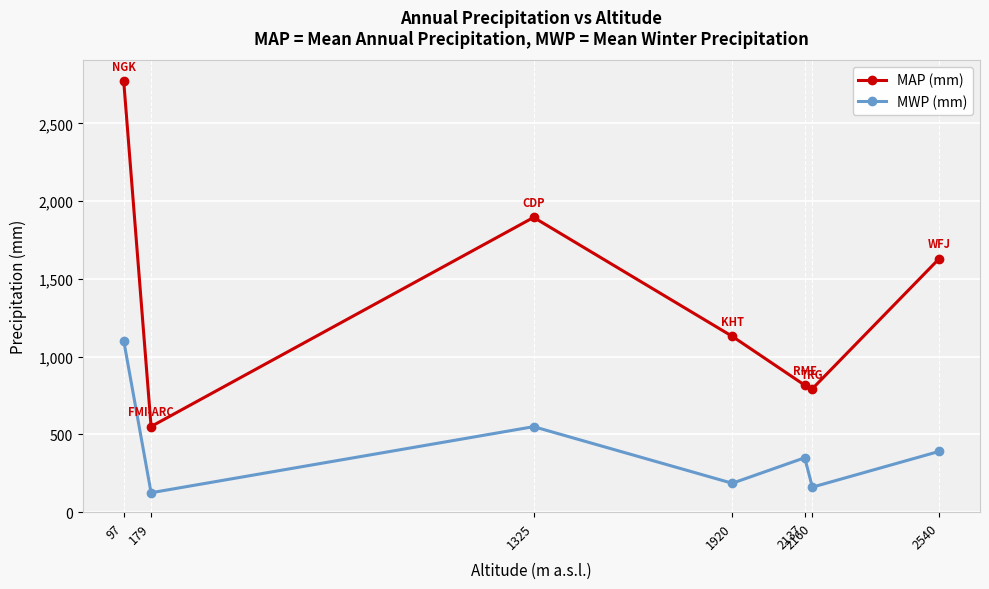

Where does the MAP (mm) series first go above 1131?

97